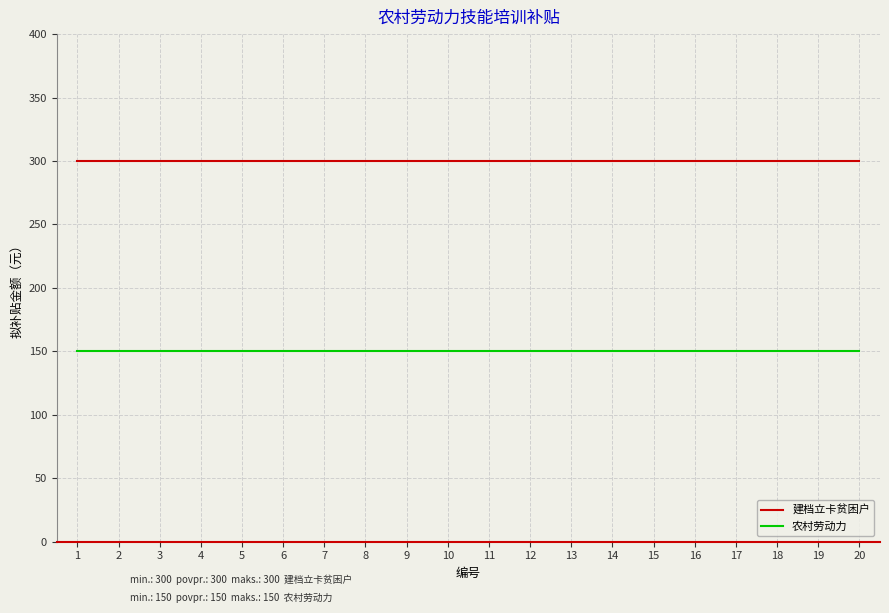

Reading left to right, list all the values displayed in this chart.

建档立卡贫困户: 300	300	300	300	300	300	300	300	300	300	300	300	300	300	300	300	300	300	300	300
农村劳动力: 150	150	150	150	150	150	150	150	150	150	150	150	150	150	150	150	150	150	150	150